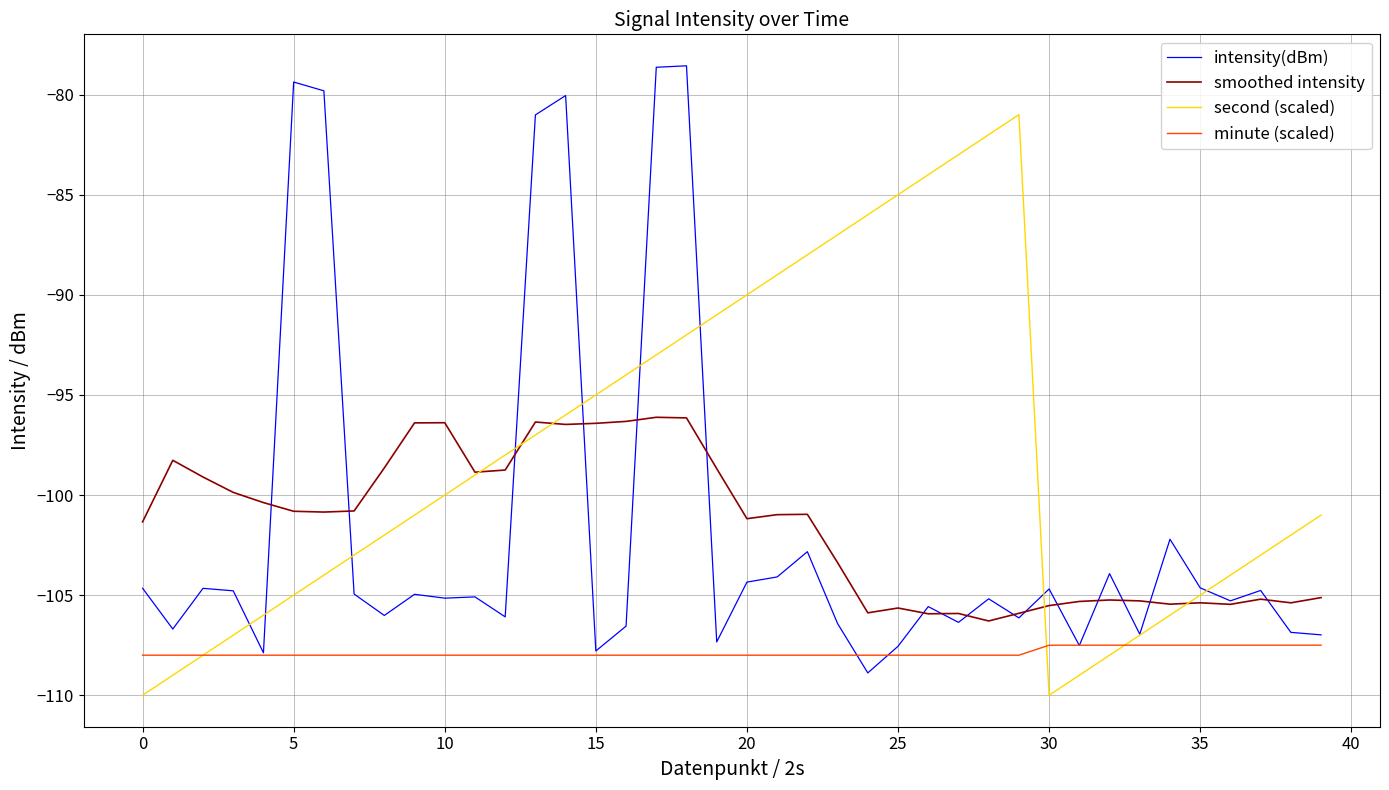

List the series in order of their peak value, highest first.

intensity(dBm), second (scaled), smoothed intensity, minute (scaled)